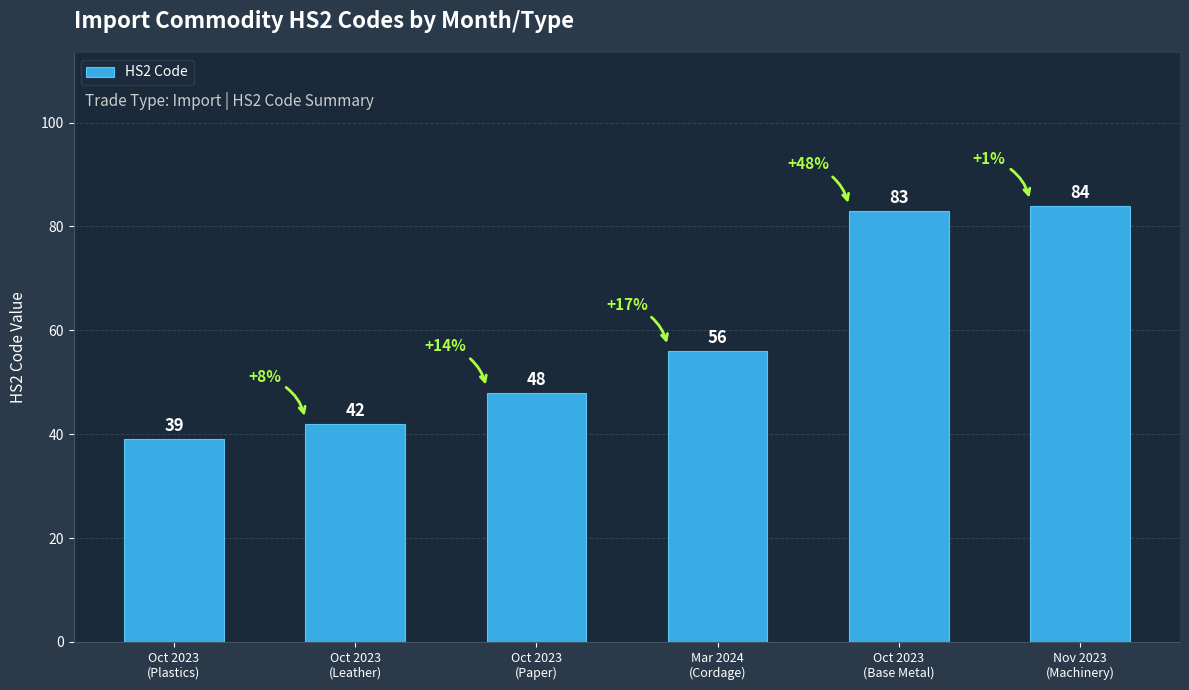

What is the sum of the values at Mar 2024
(Cordage) and Oct 2023
(Plastics)?

95